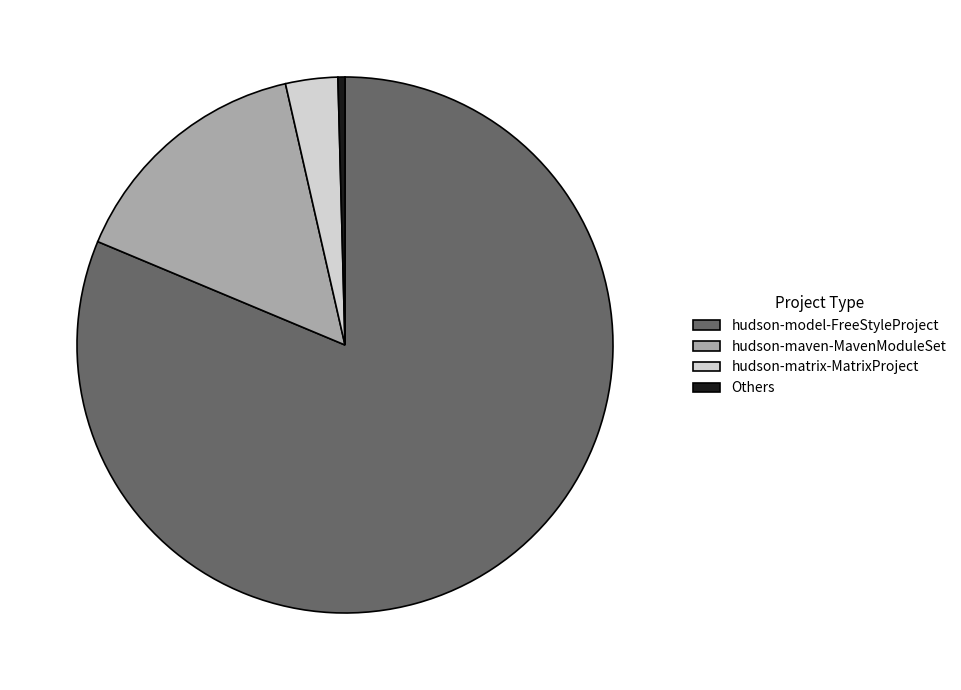

Is there any slice that represents more than half of the pie?

Yes